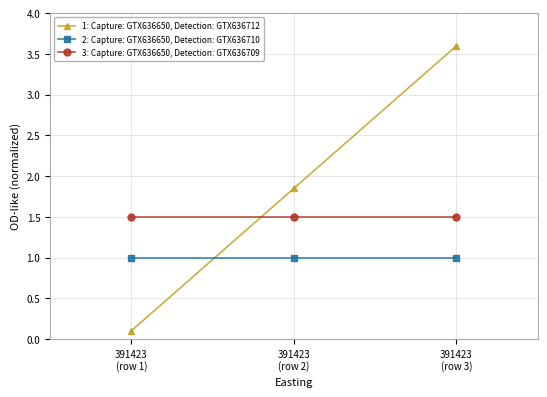

What is the label of the 1st point from the right?

391423
(row 3)